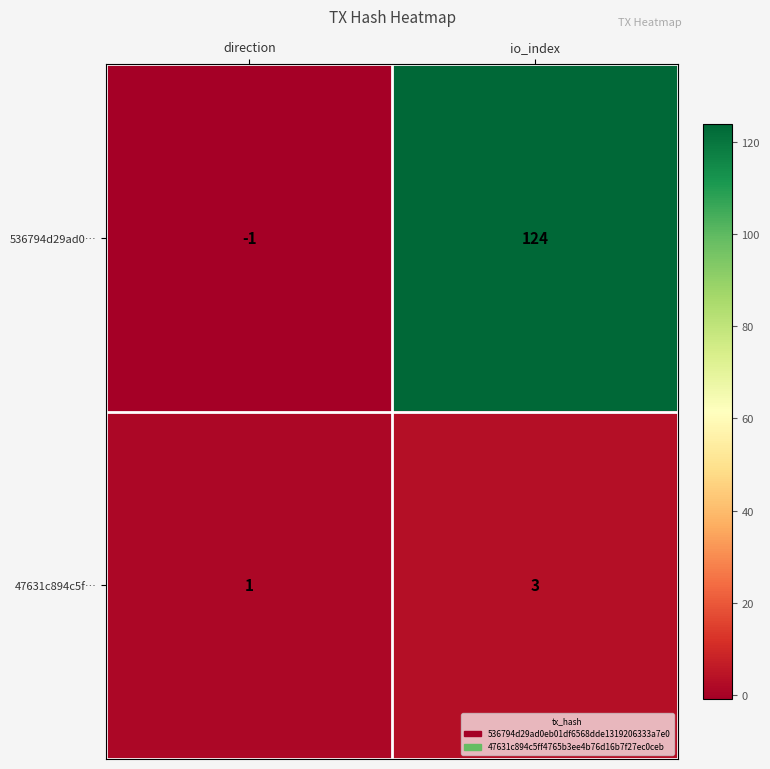

How many positive values does the 536794d29ad0… series have?

1